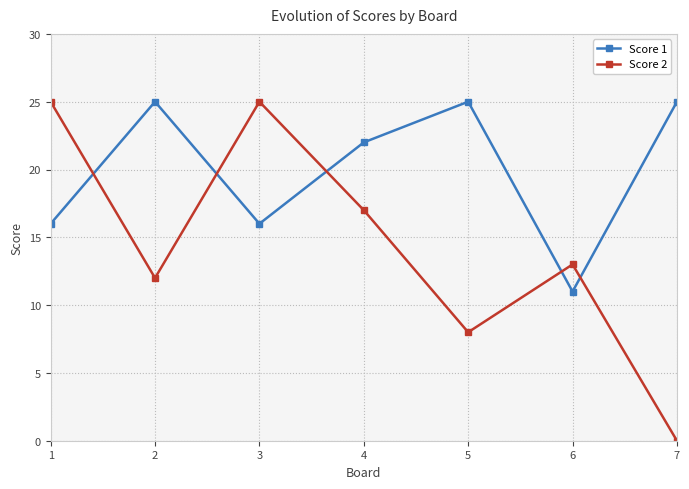

Which series has the largest total across all categories?

Score 1